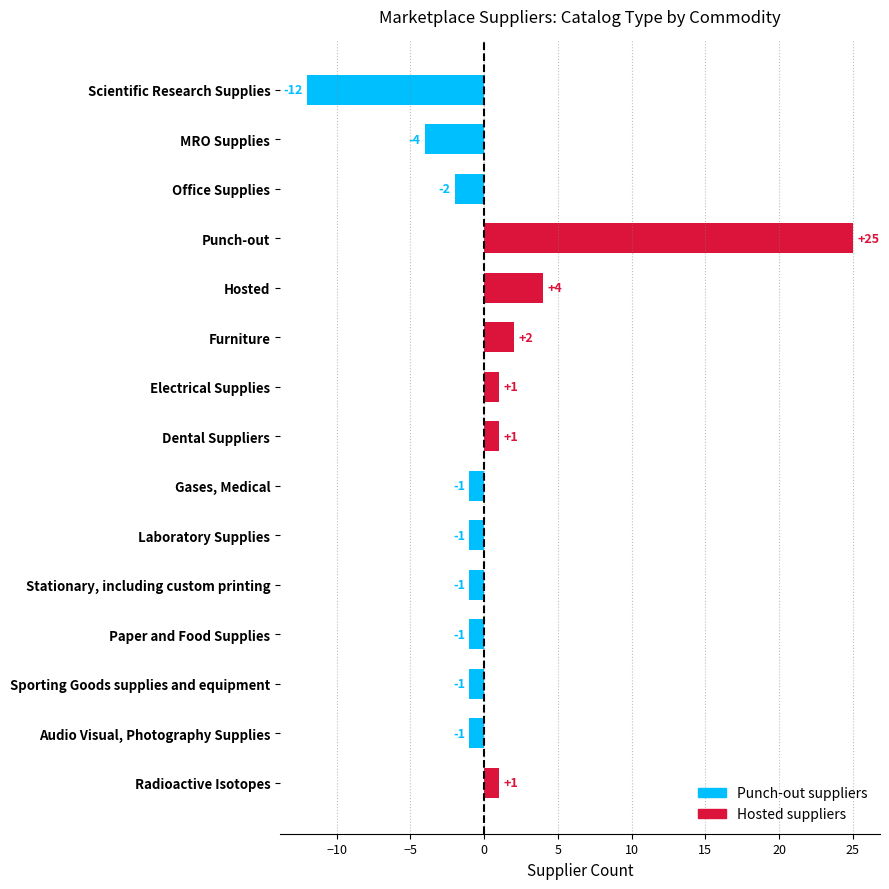

Are the bars horizontal?

Yes